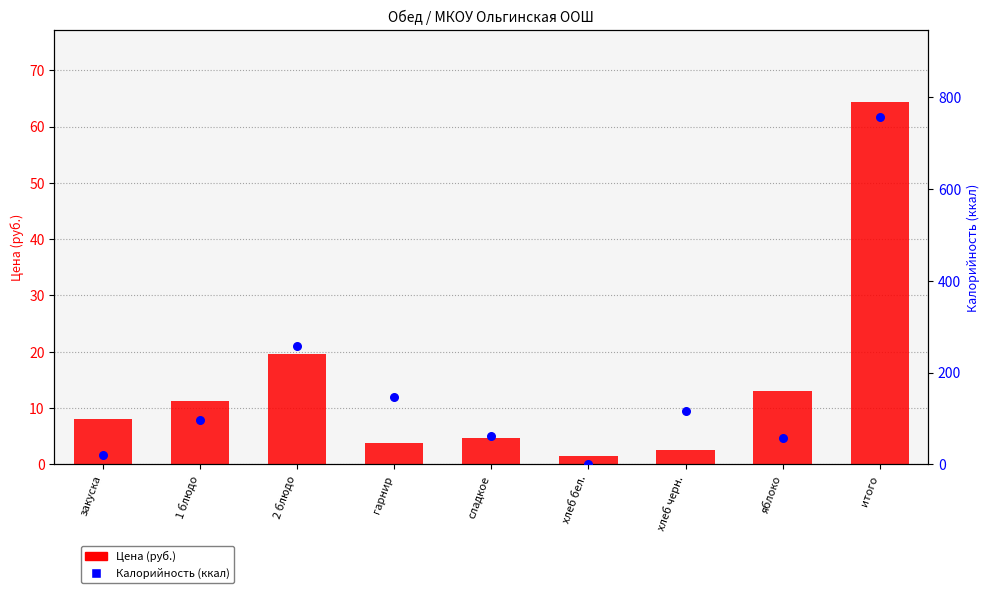

At which category is the sum across all series the highest?

итого